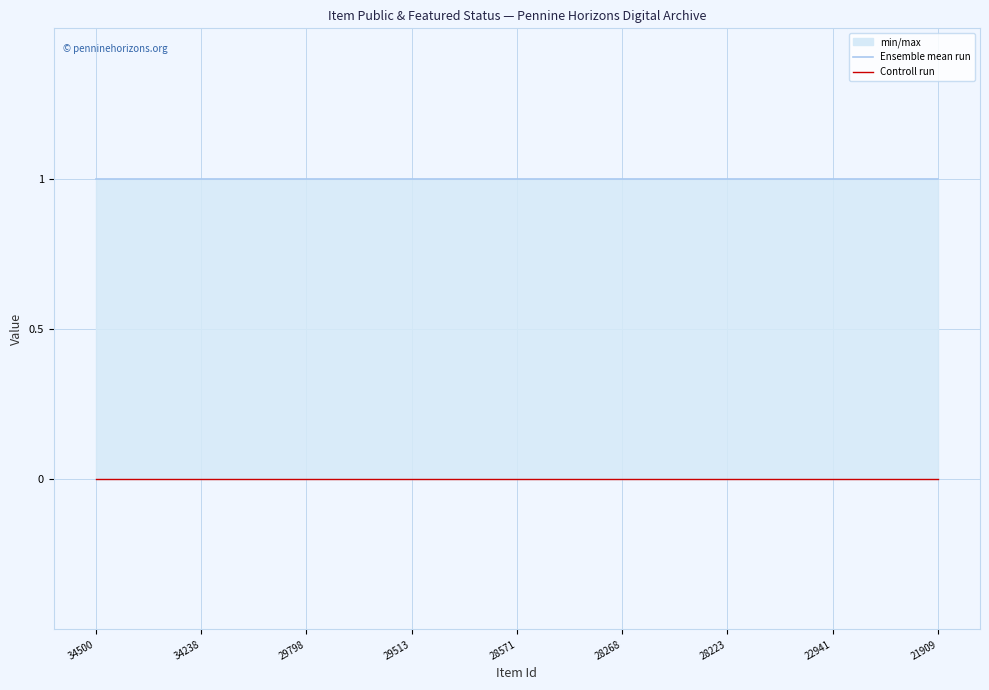

Is the value of Controll run at 19 greater than the value of Ensemble mean run at 28571?

No